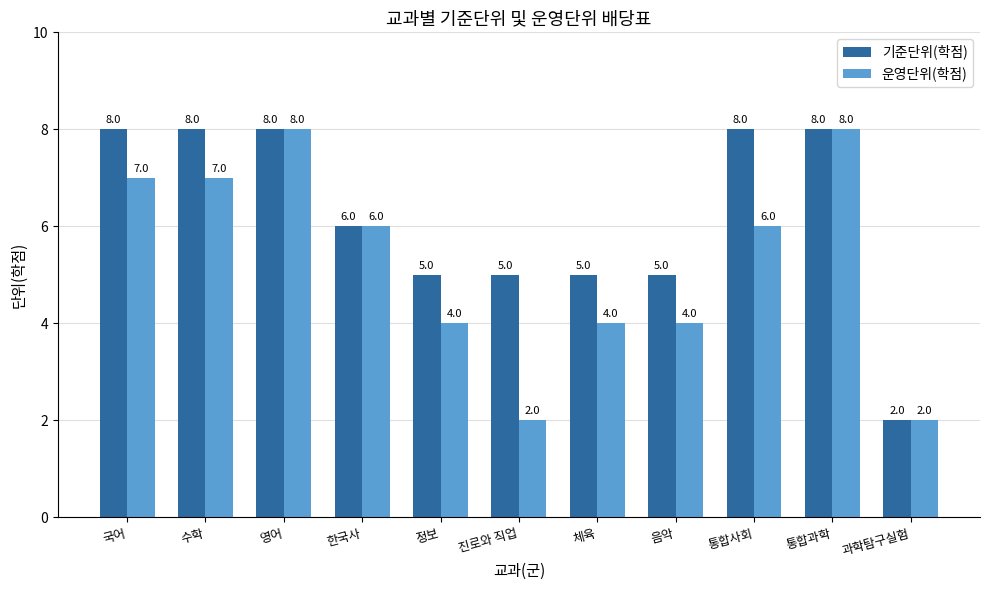

Which series changed the most between 체육 and 과학탐구실험?

기준단위(학점)